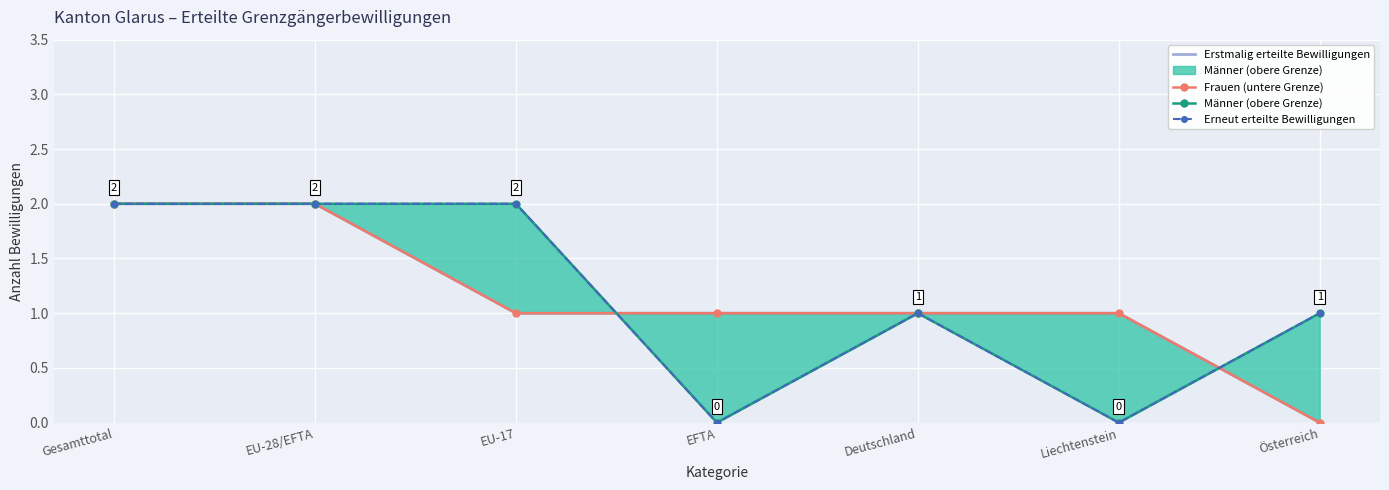

How many values in the Männer (obere Grenze) series exceed 1?

3